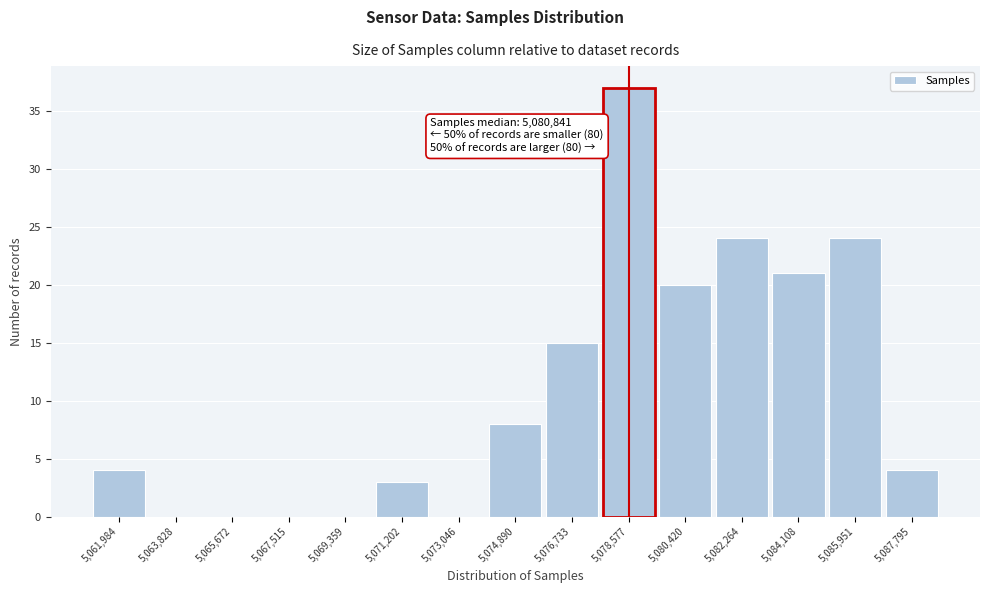

Which range on the x-axis has the tallest bar?

5077600 to 5079400